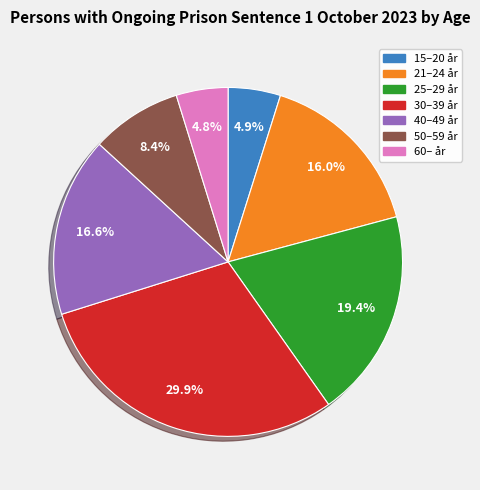

What is the largest slice in the pie chart?

30–39 år